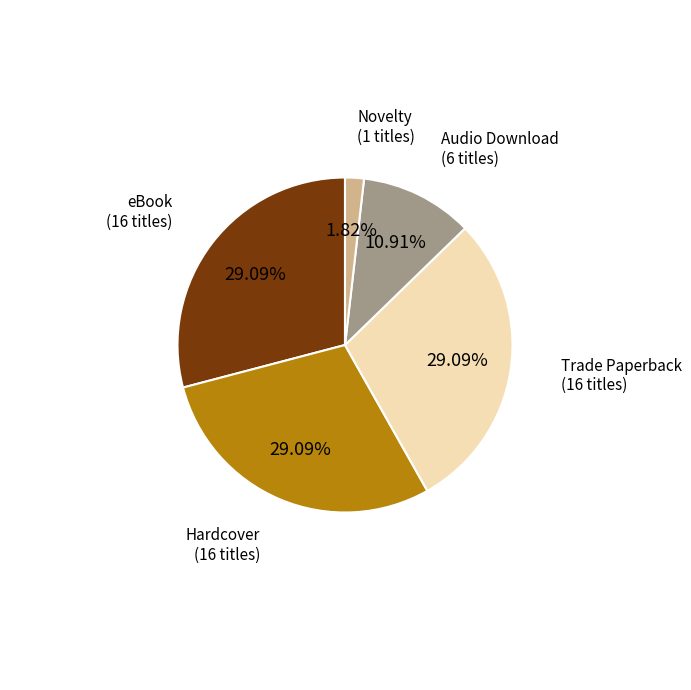

Is there any slice that represents more than half of the pie?

No